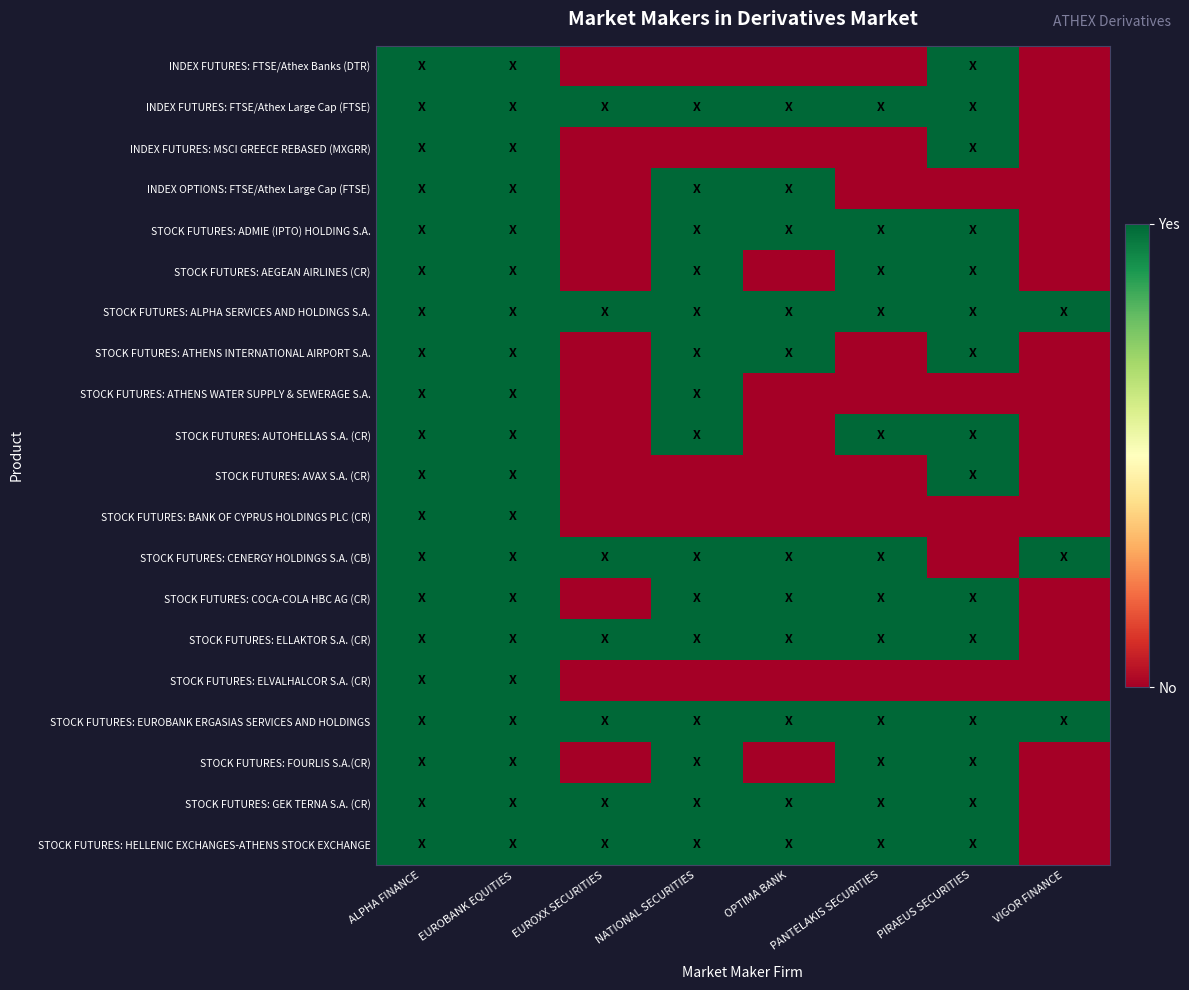

Between PANTELAKIS SECURITIES and NATIONAL SECURITIES, which is larger?

PANTELAKIS SECURITIES